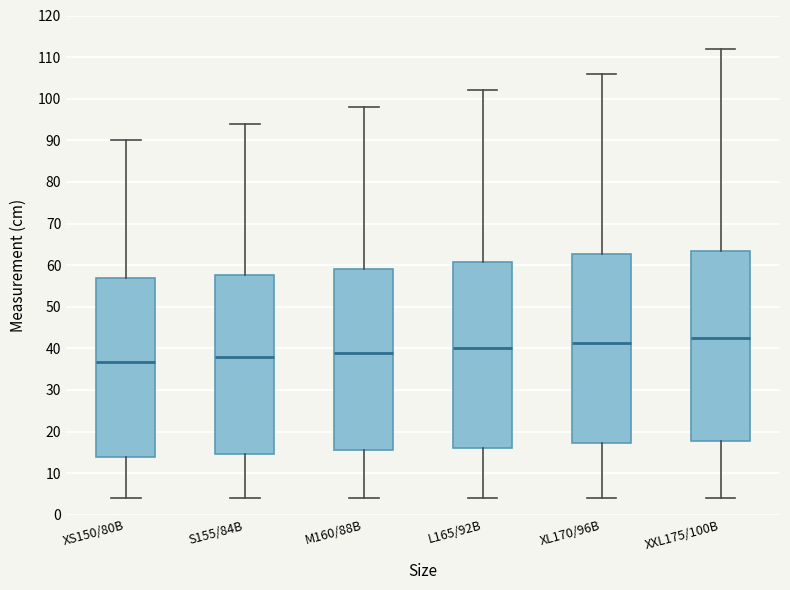

Where is the upper edge of the box for XXL175/100B on the y-axis? The values are not printed on the chart, so give them approximately, as read against the axis.

64